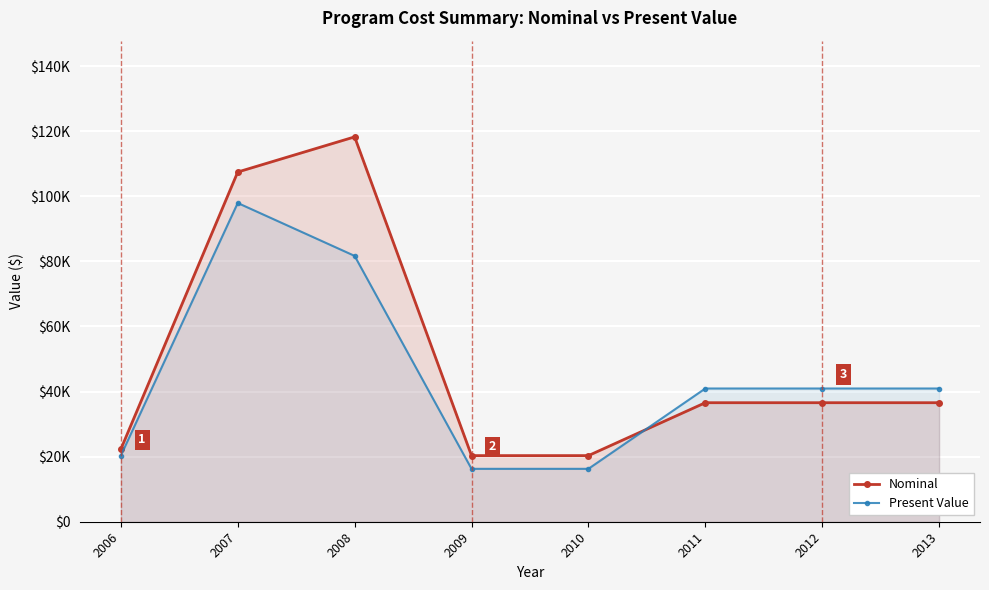

What is the average value of the Nominal series?

49788.9